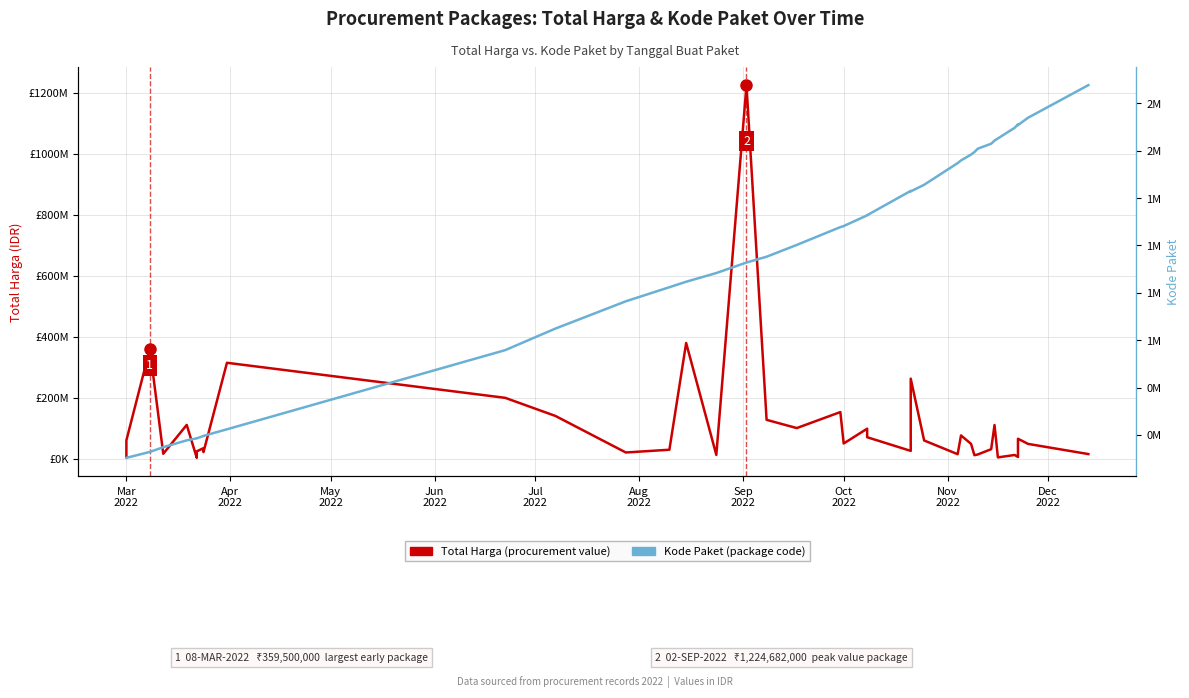

Where does the Kode Paket (package code) series first go above 1597005?

Oct 2022